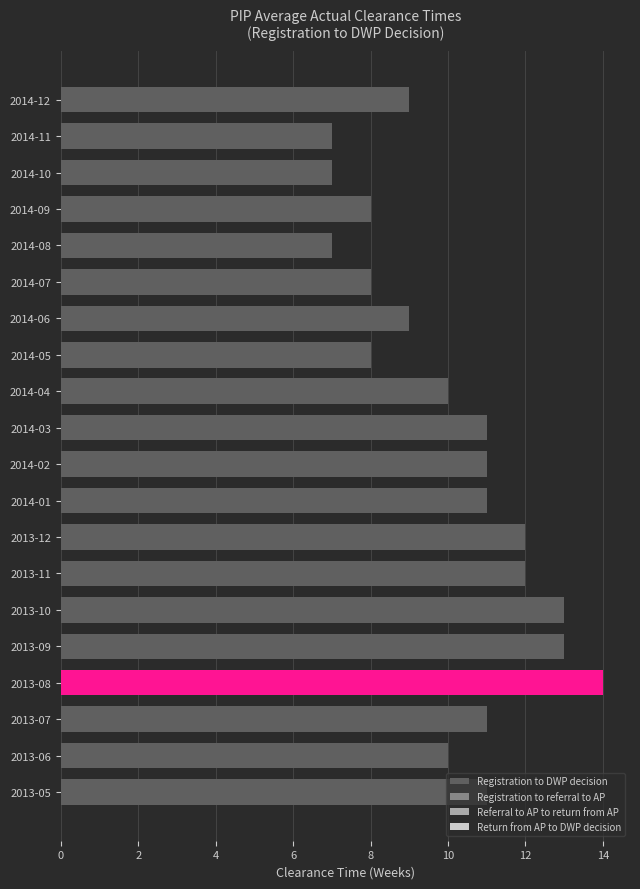

What is the average value?

10